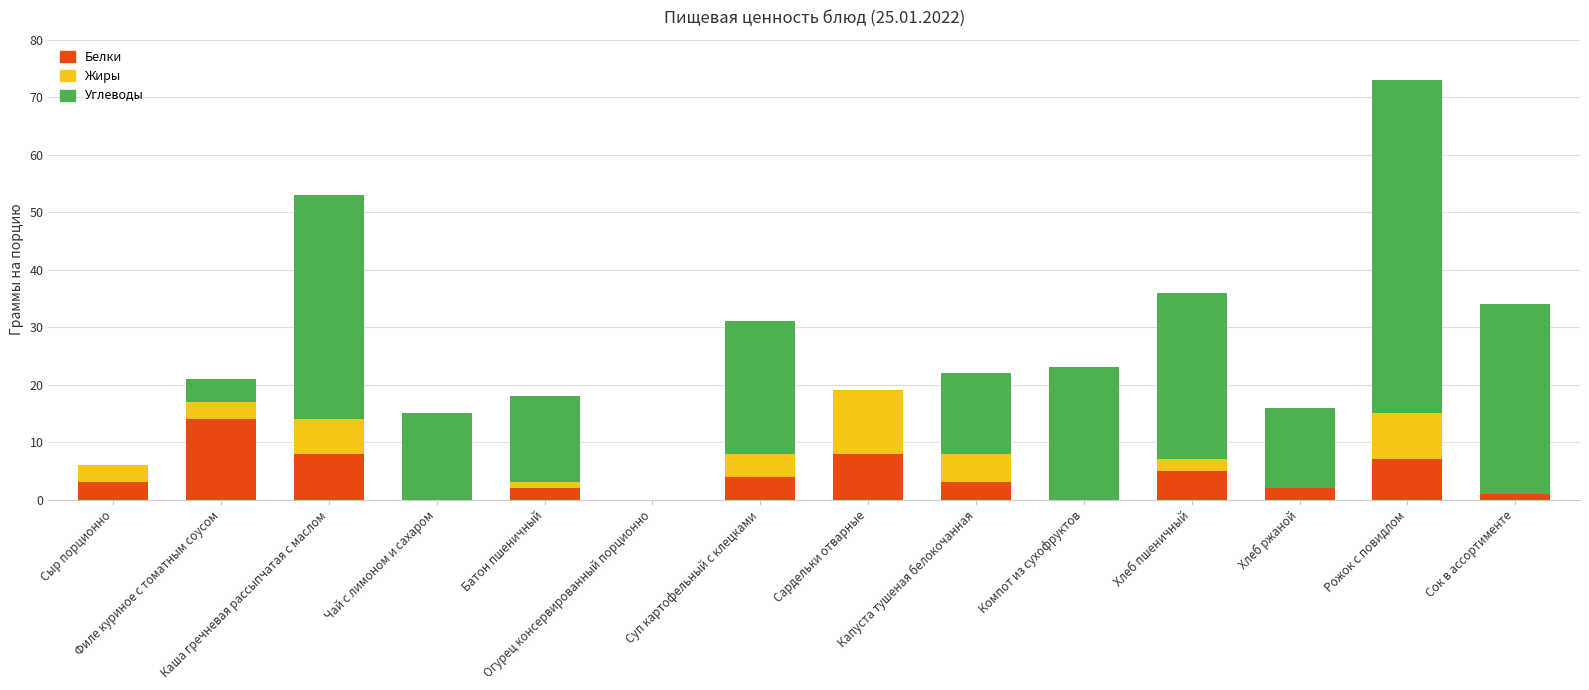

What is the maximum value for Белки?

14